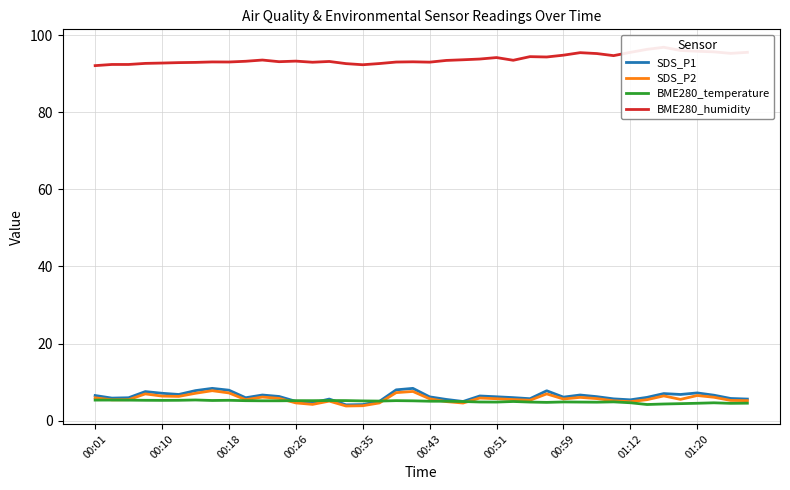

Rank the series by their maximum value, from highest to lowest.

BME280_humidity, SDS_P1, SDS_P2, BME280_temperature